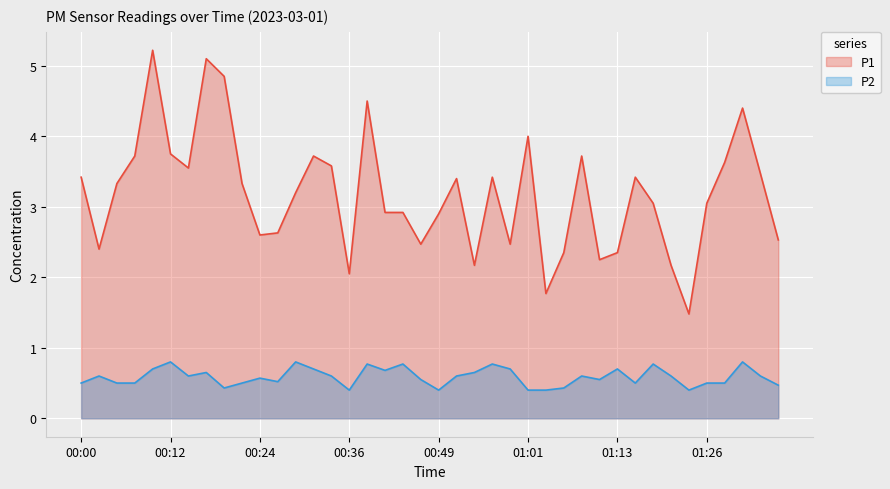

Where is the first local maximum for P1?

00:09